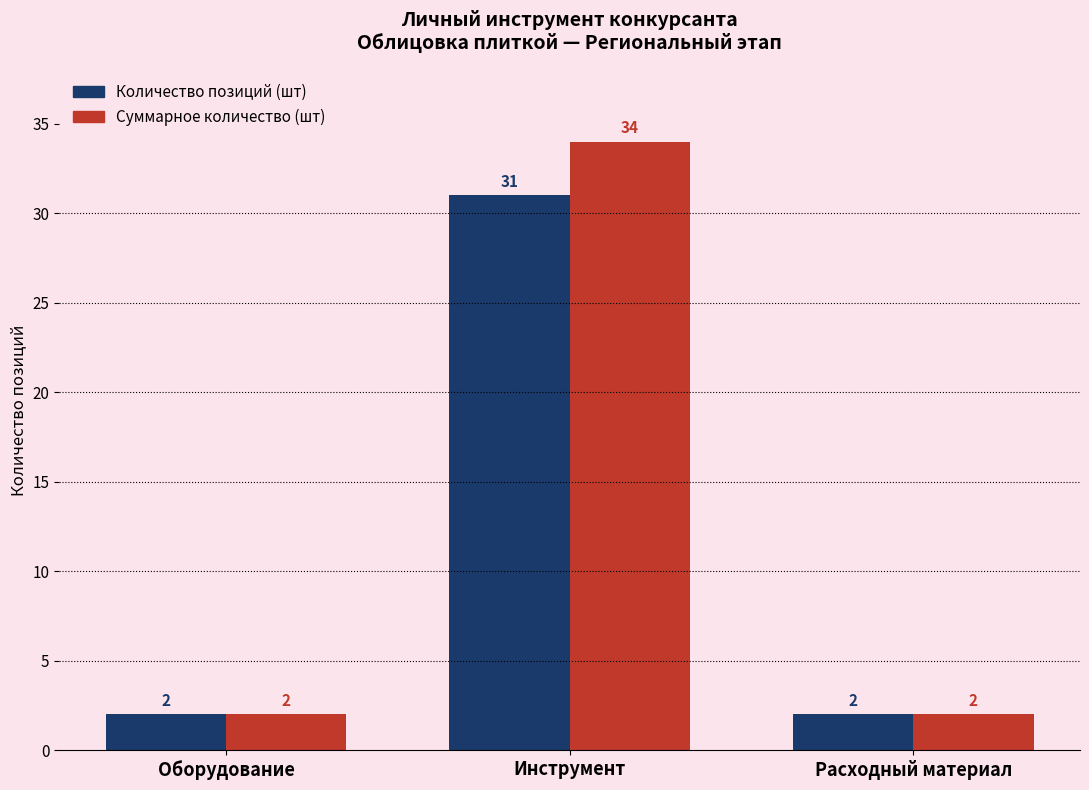

At which label does Количество позиций (шт) reach its peak?

Инструмент